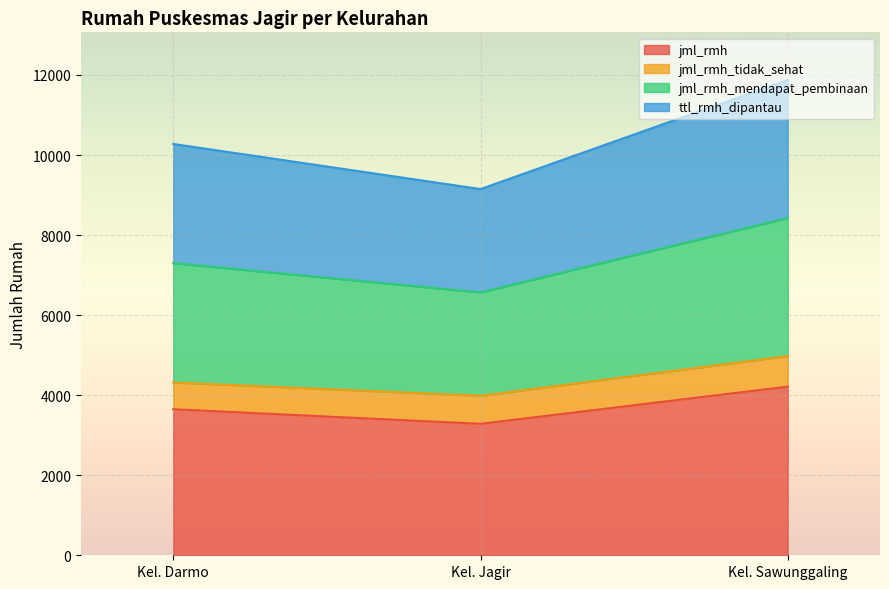

Does the chart display data point markers on the line(s)?

No